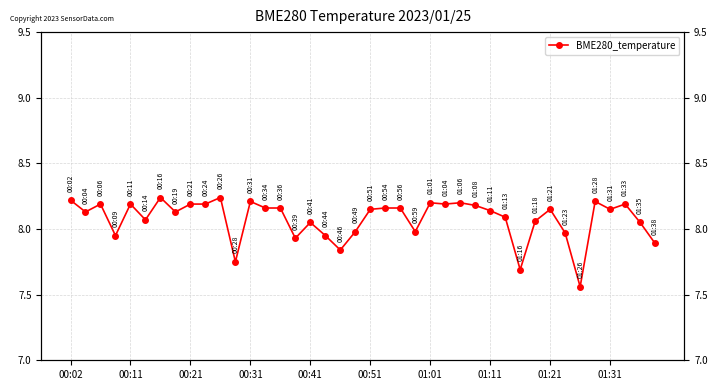

What is the approximate value at 35?

8.2